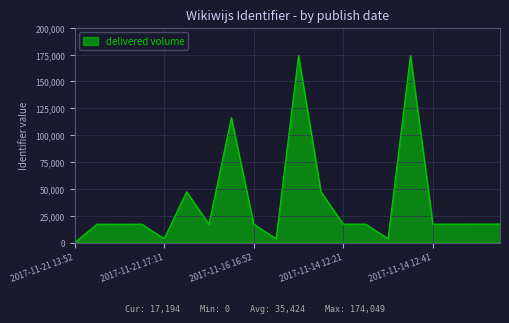

What is the difference between the maximum and minimum values?

174049